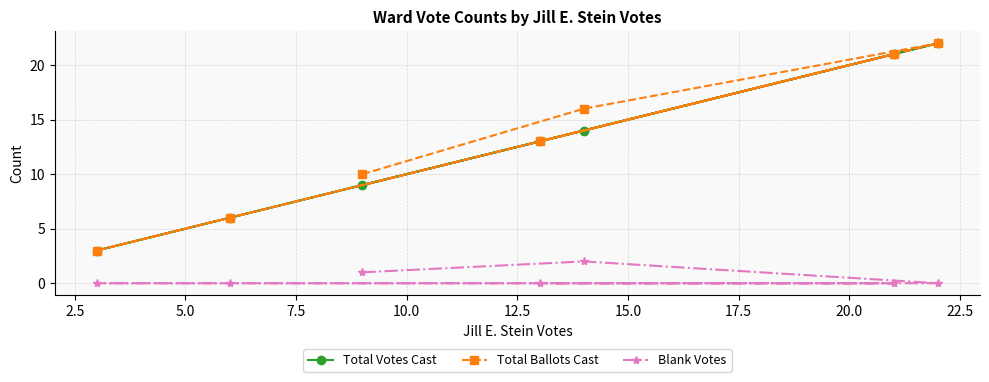

How many lines are shown in the chart?

3